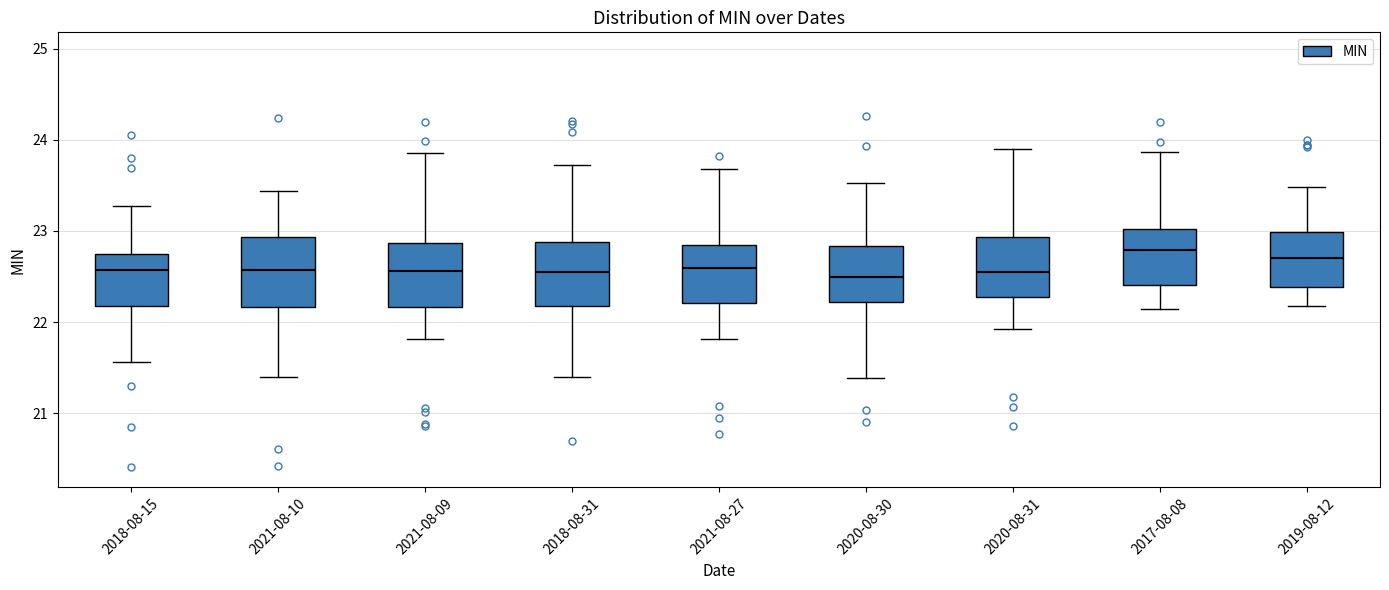

Reading left to right, read every box against the y-axis: the position of its median line, the range the box covers, and the ends of its whiskers. The values are not printed on the chart, so give them approximately, as read against the axis.

2018-08-15: median 22.6, box 22.2 to 22.8, whiskers 21.6 to 23.3
2021-08-10: median 22.6, box 22.2 to 22.9, whiskers 21.4 to 23.4
2021-08-09: median 22.6, box 22.2 to 22.9, whiskers 21.8 to 23.9
2018-08-31: median 22.5, box 22.2 to 22.9, whiskers 21.4 to 23.7
2021-08-27: median 22.6, box 22.2 to 22.8, whiskers 21.8 to 23.7
2020-08-30: median 22.5, box 22.2 to 22.8, whiskers 21.4 to 23.5
2020-08-31: median 22.5, box 22.3 to 22.9, whiskers 21.9 to 23.9
2017-08-08: median 22.8, box 22.4 to 23.0, whiskers 22.1 to 23.9
2019-08-12: median 22.7, box 22.4 to 23.0, whiskers 22.2 to 23.5